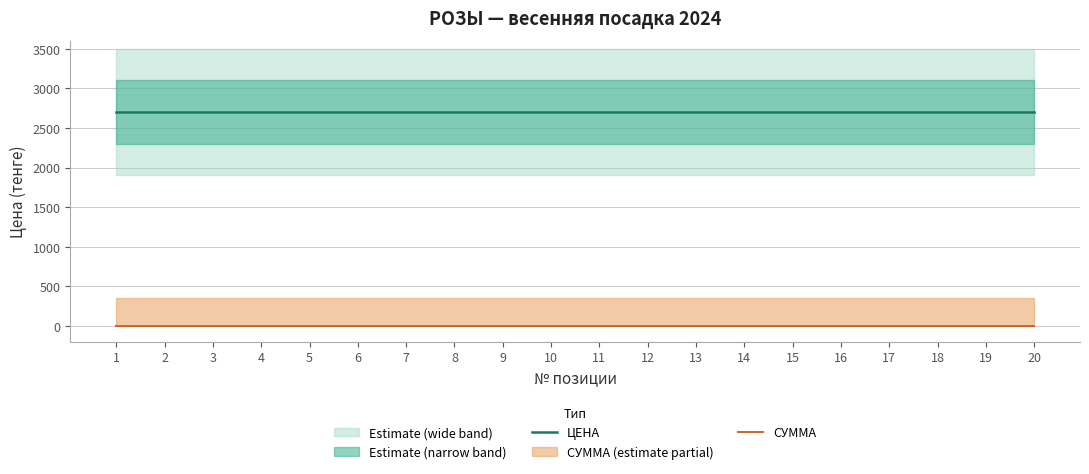

At which category is the sum across all series the highest?

1